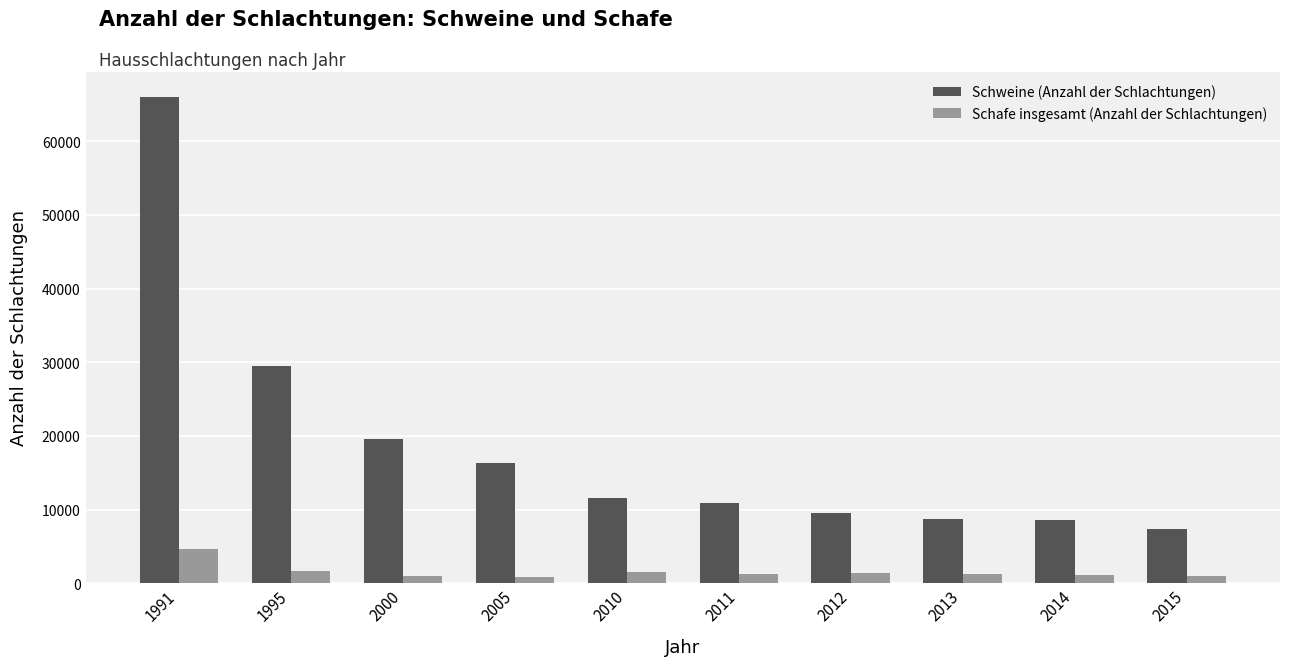

At how many categories does at least one series exceed 60424?

1